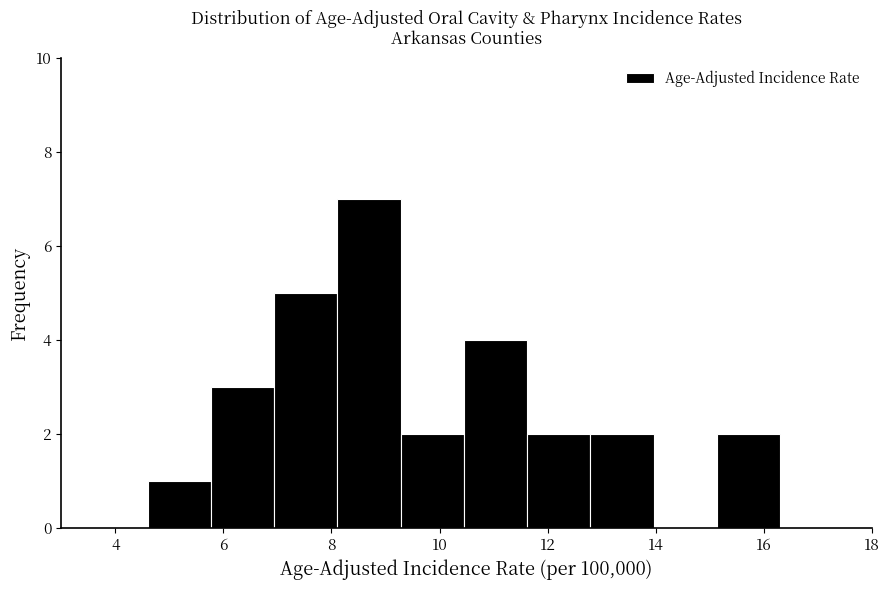

What is the height of the bar covering 8.2 to 9.2 on the x-axis? Neither the bar edges nor the heights are printed on the chart, so give them approximately, as read against the axes.

7